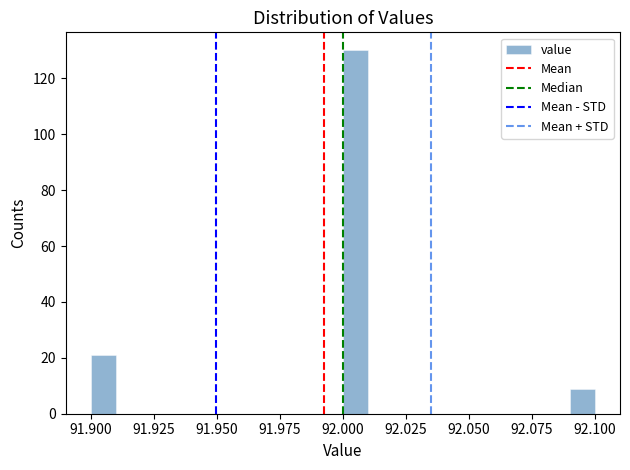

Read against the x-axis, roughly where is the centre of the tallest bar?

92.005